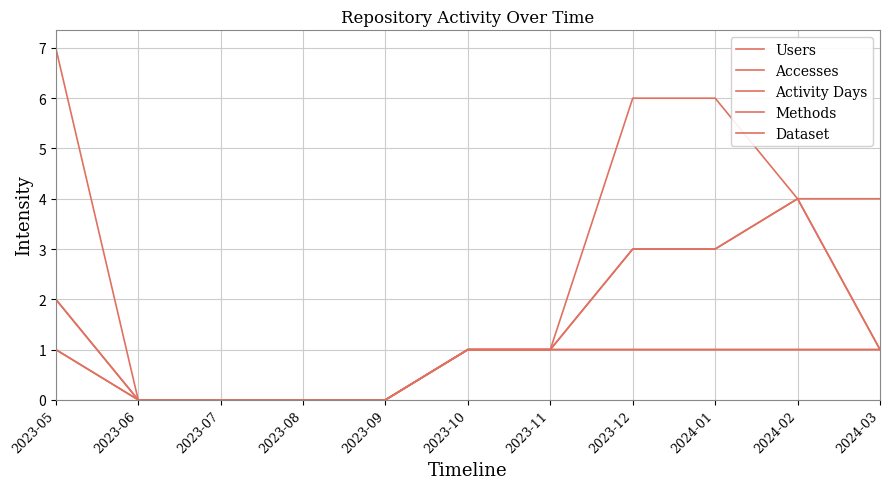

Does the chart have visible grid lines?

Yes